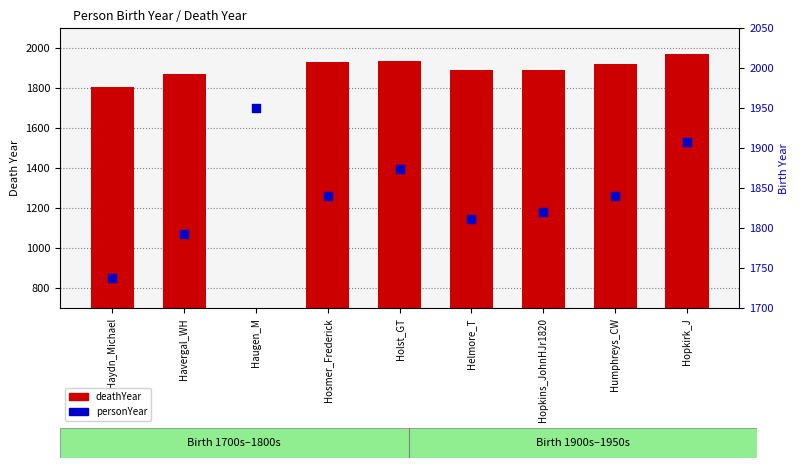

What are all the series names shown in the legend?

deathYear, personYear